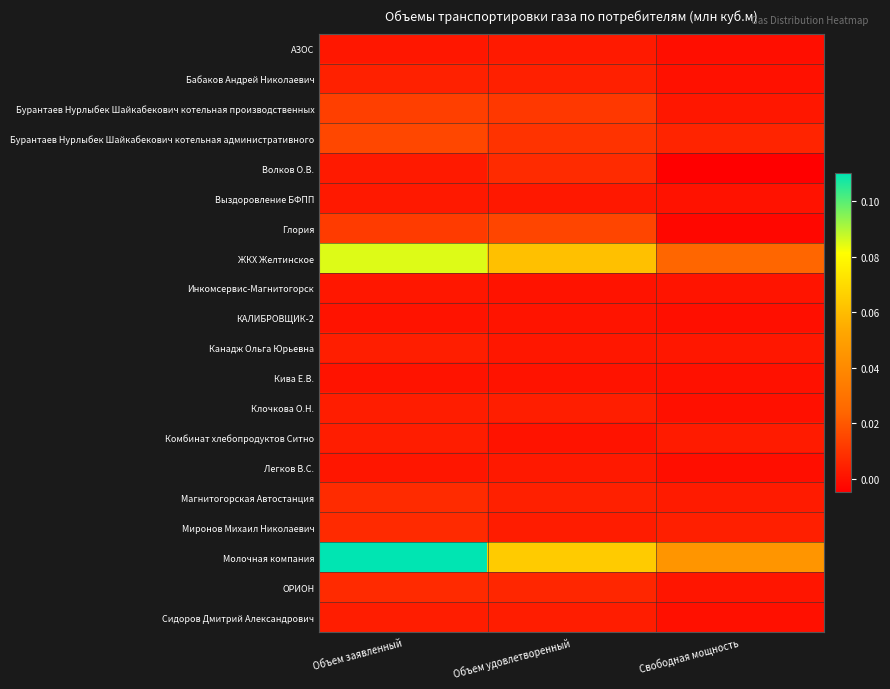

Reading right to left, what are all the values shown in this chart?

АЗОС: Свободная мощность=-0.0	Объем удовлетворенный=0.0	Объем заявленный=0.0
Бабаков Андрей Николаевич: Свободная мощность=0.0	Объем удовлетворенный=0.0	Объем заявленный=0.0
Бурантаев Нурлыбек Шайкабекович котельная производственных: Свободная мощность=0.0	Объем удовлетворенный=0.0	Объем заявленный=0.0
Бурантаев Нурлыбек Шайкабекович котельная административного: Свободная мощность=0.0	Объем удовлетворенный=0.0	Объем заявленный=0.0
Волков О.В.: Свободная мощность=-0.0	Объем удовлетворенный=0.0	Объем заявленный=0.0
Выздоровление БФПП: Свободная мощность=0.0	Объем удовлетворенный=0.0	Объем заявленный=0.0
Глория: Свободная мощность=-0.0	Объем удовлетворенный=0.0	Объем заявленный=0.0
ЖКХ Желтинское: Свободная мощность=0.0	Объем удовлетворенный=0.1	Объем заявленный=0.1
Инкомсервис-Магнитогорск: Свободная мощность=0.0	Объем удовлетворенный=0.0	Объем заявленный=0.0
КАЛИБРОВЩИК-2: Свободная мощность=-0.0	Объем удовлетворенный=0.0	Объем заявленный=0.0
Канадж Ольга Юрьевна: Свободная мощность=0.0	Объем удовлетворенный=0.0	Объем заявленный=0.0
Кива Е.В.: Свободная мощность=-0.0	Объем удовлетворенный=0.0	Объем заявленный=0.0
Клочкова О.Н.: Свободная мощность=-0.0	Объем удовлетворенный=0.0	Объем заявленный=0.0
Комбинат хлебопродуктов Ситно: Свободная мощность=0.0	Объем удовлетворенный=0.0	Объем заявленный=0.0
Легков В.С.: Свободная мощность=-0.0	Объем удовлетворенный=0.0	Объем заявленный=0.0
Магнитогорская Автостанция: Свободная мощность=0.0	Объем удовлетворенный=0.0	Объем заявленный=0.0
Миронов Михаил Николаевич: Свободная мощность=0.0	Объем удовлетворенный=0.0	Объем заявленный=0.0
Молочная компания: Свободная мощность=0.0	Объем удовлетворенный=0.1	Объем заявленный=0.1
ОРИОН: Свободная мощность=0.0	Объем удовлетворенный=0.0	Объем заявленный=0.0
Сидоров Дмитрий Александрович: Свободная мощность=-0.0	Объем удовлетворенный=0.0	Объем заявленный=0.0